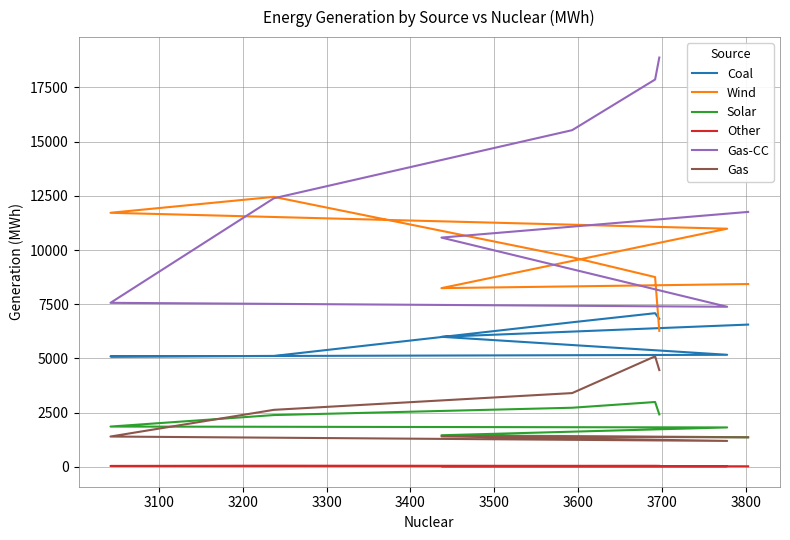

What is the sum of all Coal values?

48536